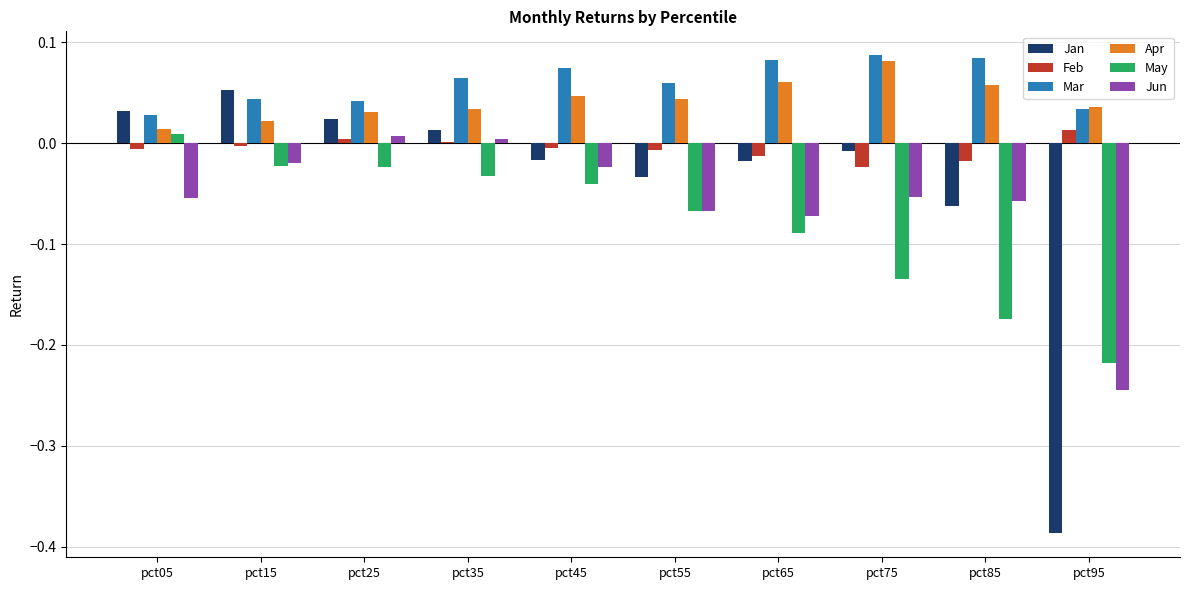

What are all the series names shown in the legend?

Jan, Feb, Mar, Apr, May, Jun